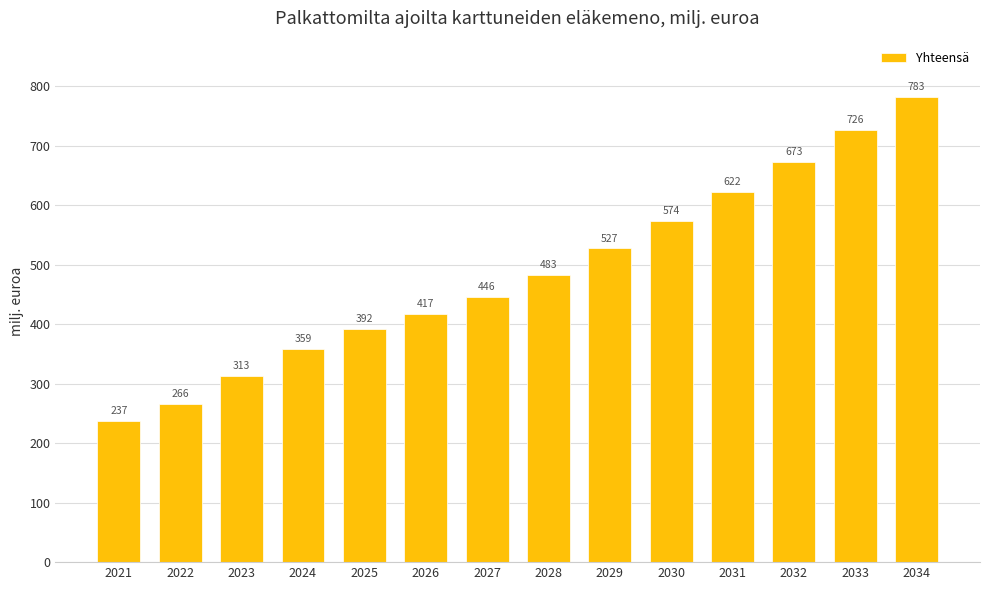

At which label does the data first exceed 482?

2028